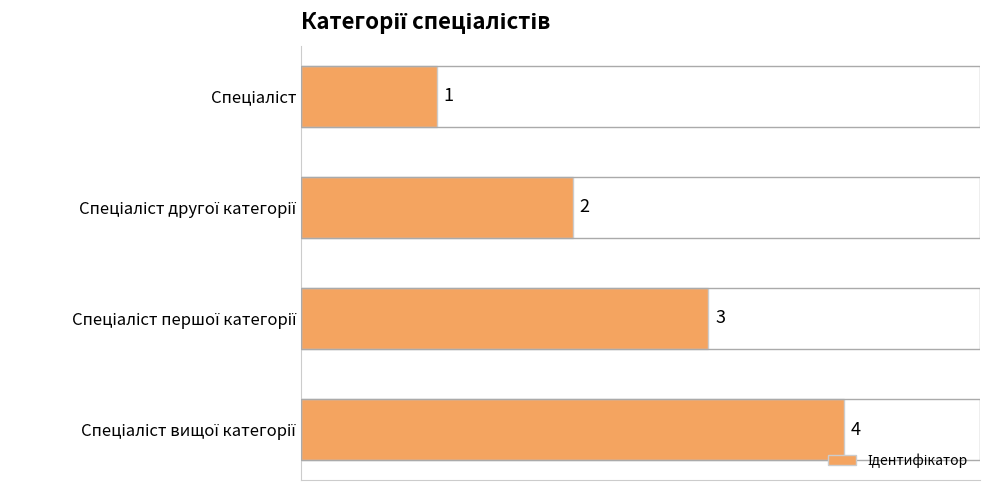

What is the difference between the maximum and minimum values?

3